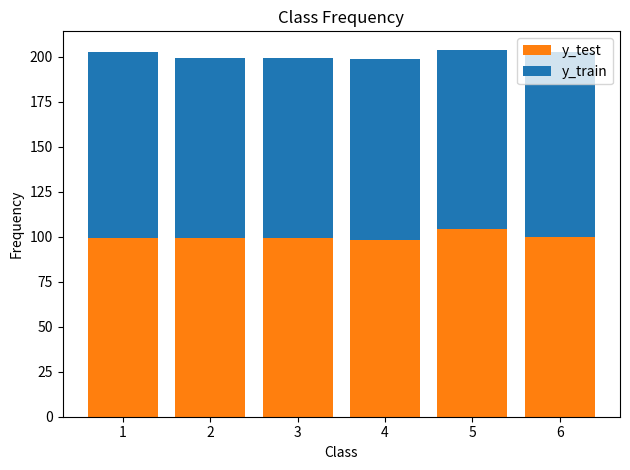

How many categories are shown in the chart?

6